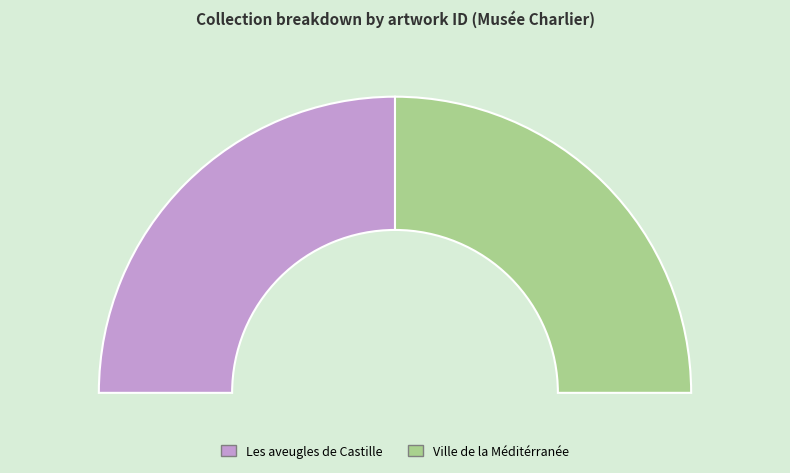

The Ville de la Méditérranée slice represents 50% of the pie. True or false?

True